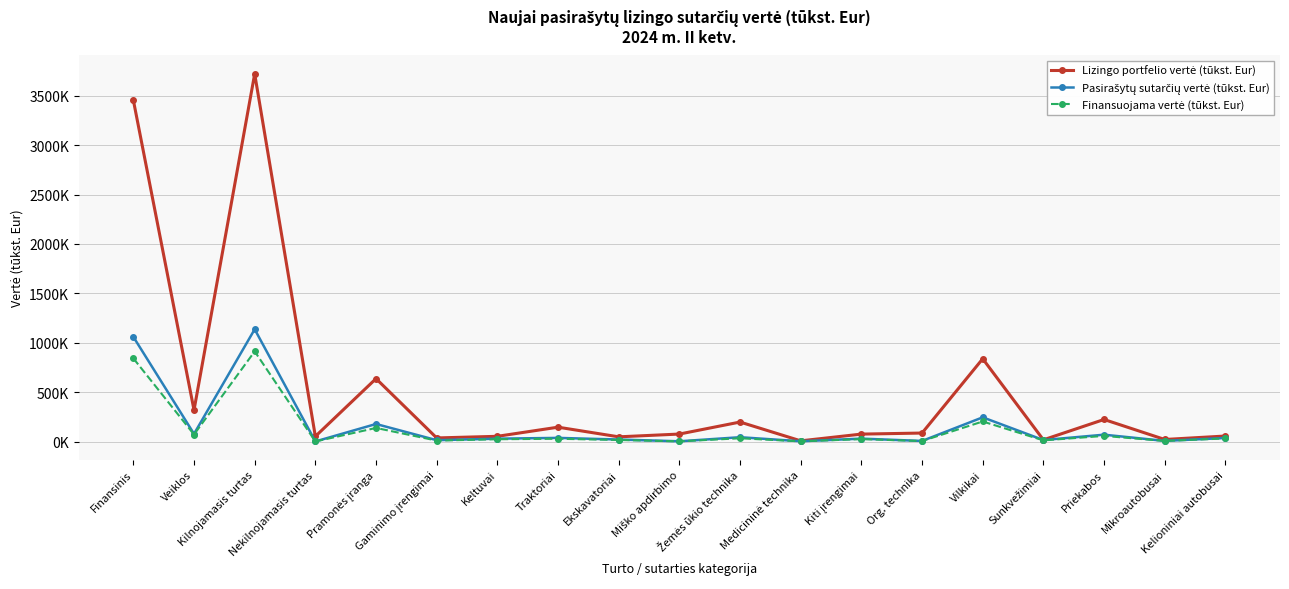

How many series are shown in this chart?

3